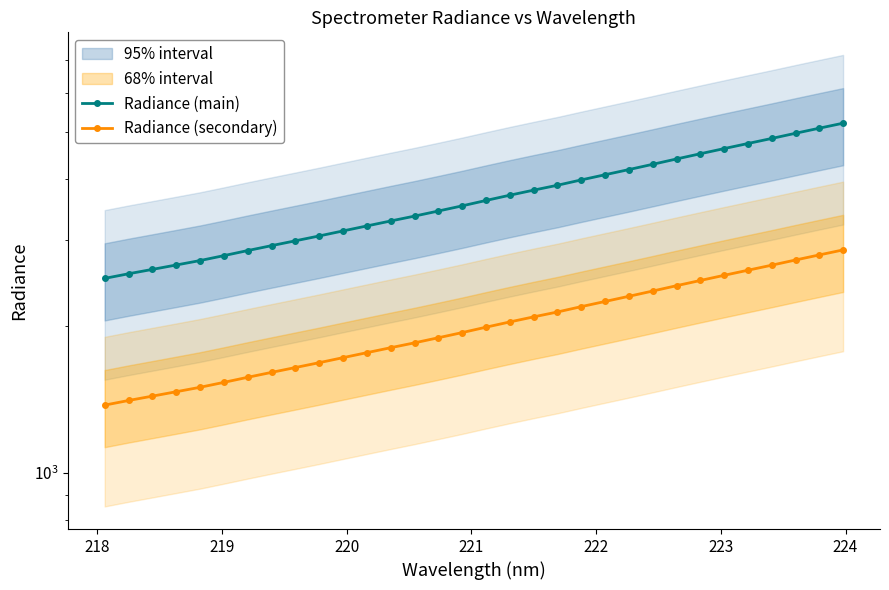

What is the minimum value for Radiance (main)?

2503.3